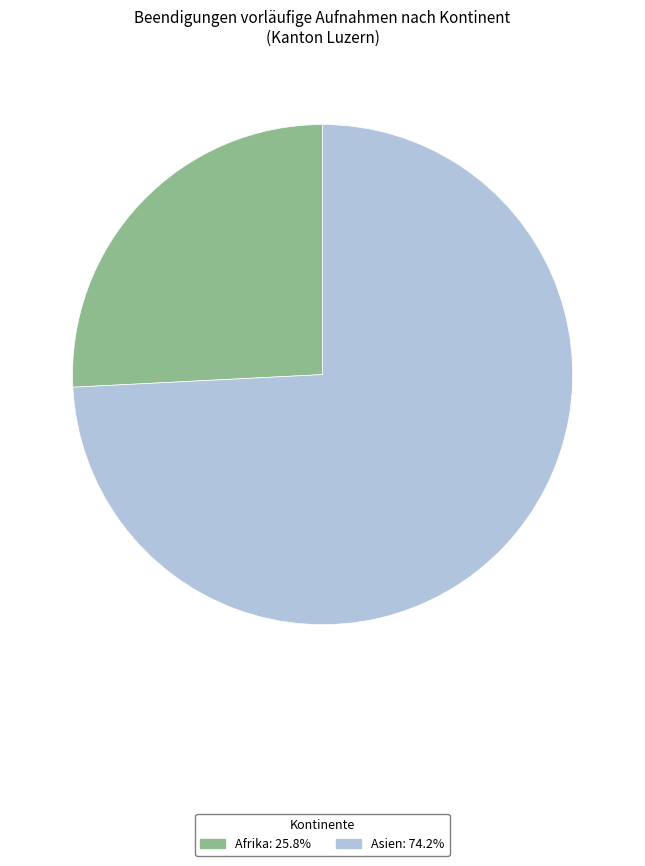

Is there a majority slice in this chart?

Yes